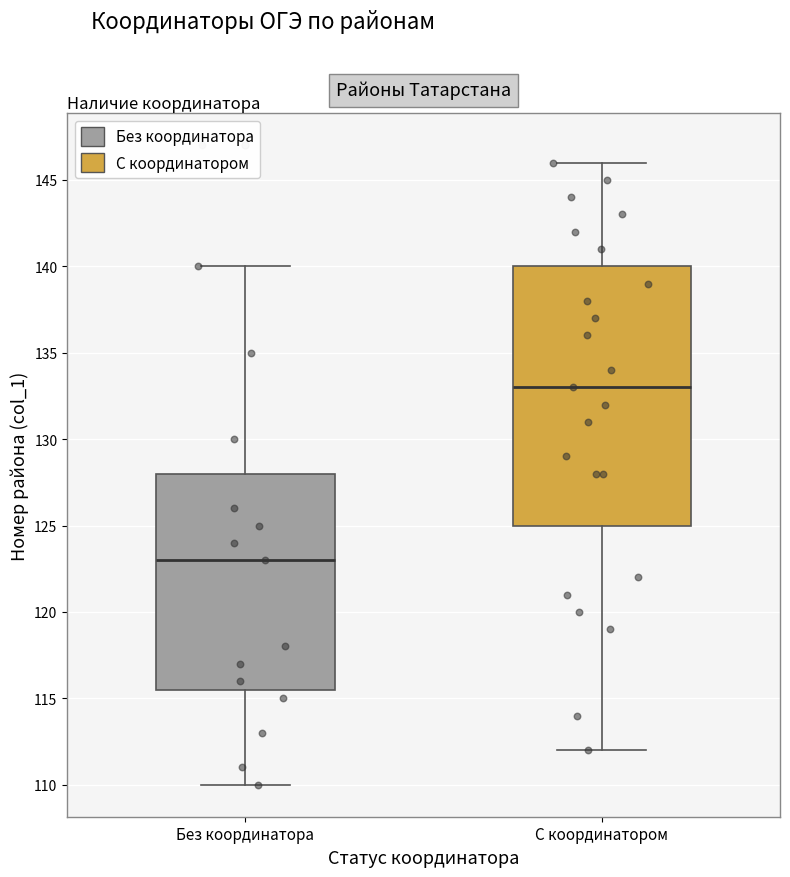

Which box is the tallest, from its lower edge to its upper edge?

С координатором